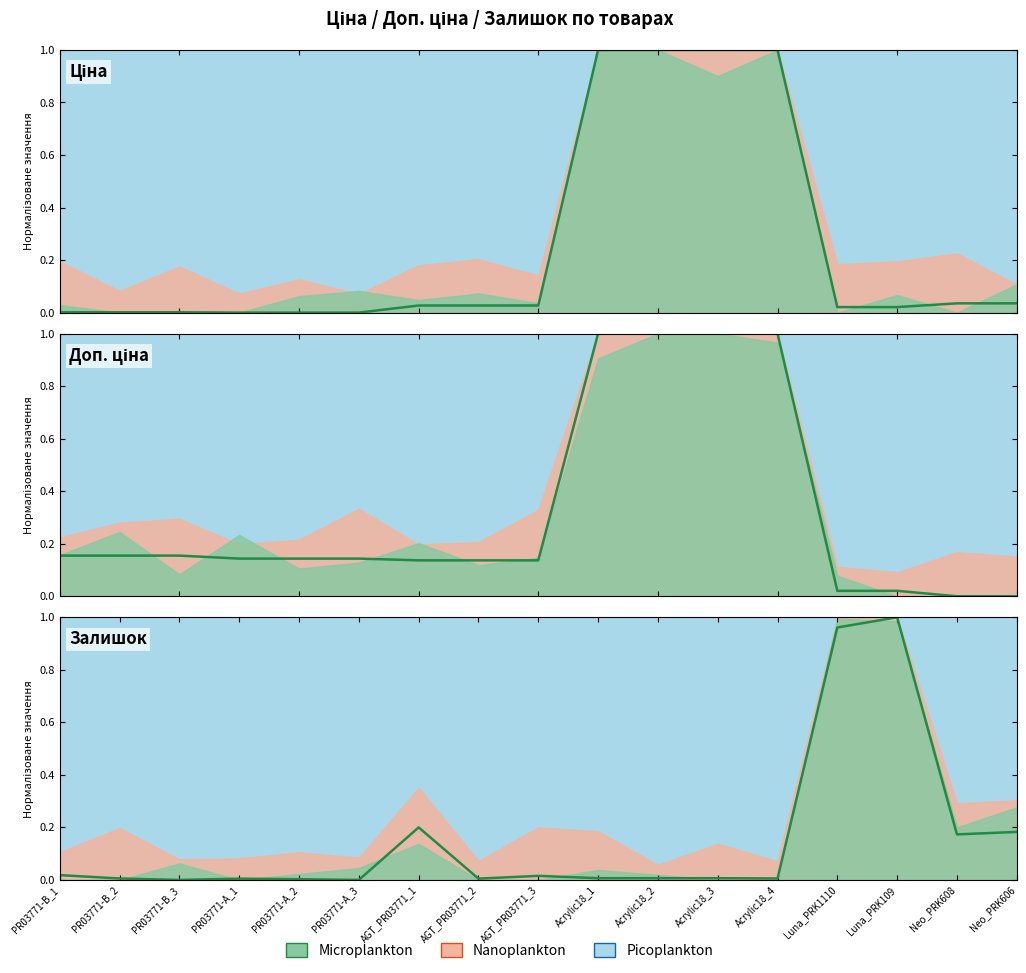

What is the sum of the Залишок values at Neo_PRK606 and Acrylic18_3?

0.2